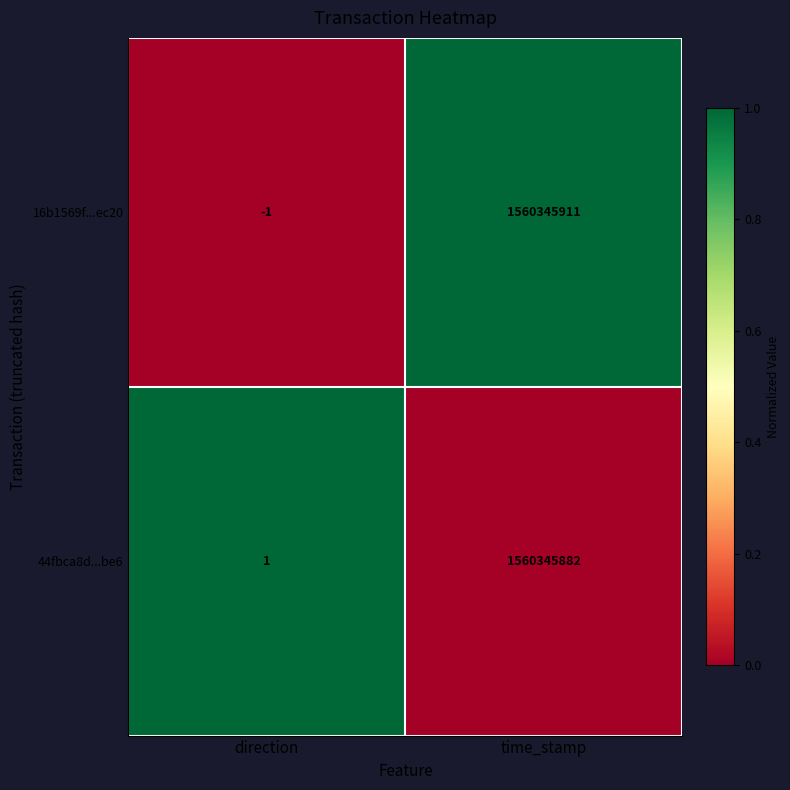

True or false: 44fbca8d...be6 has a value of 1560345882 at time_stamp.

True